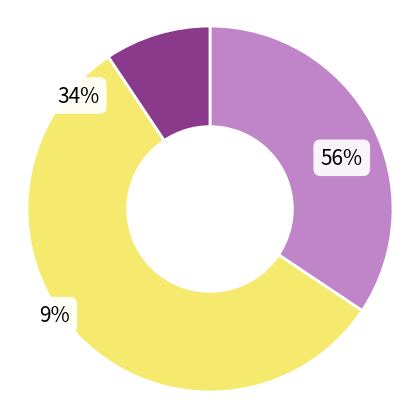

The Årlig slice represents 56% of the pie. True or false?

True